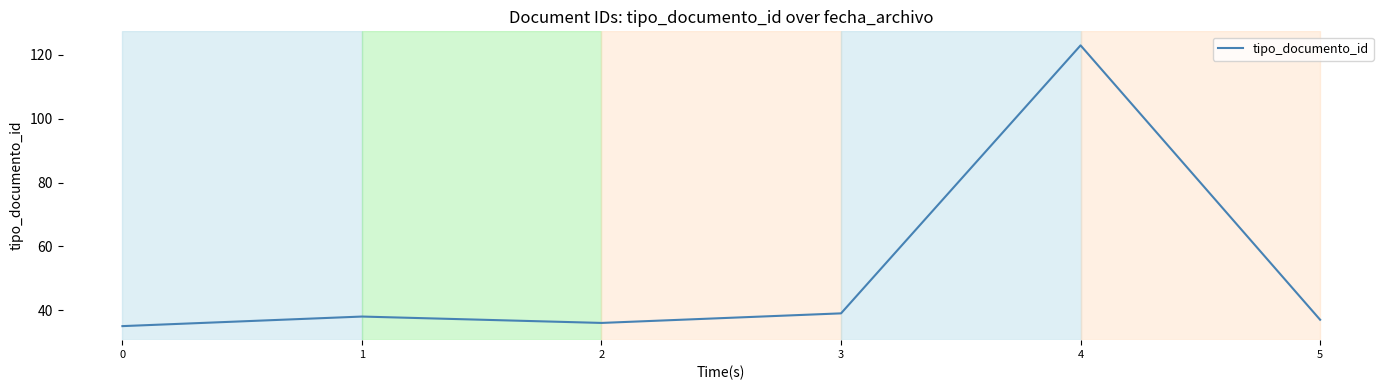

At which label is the value closest to 79?

3